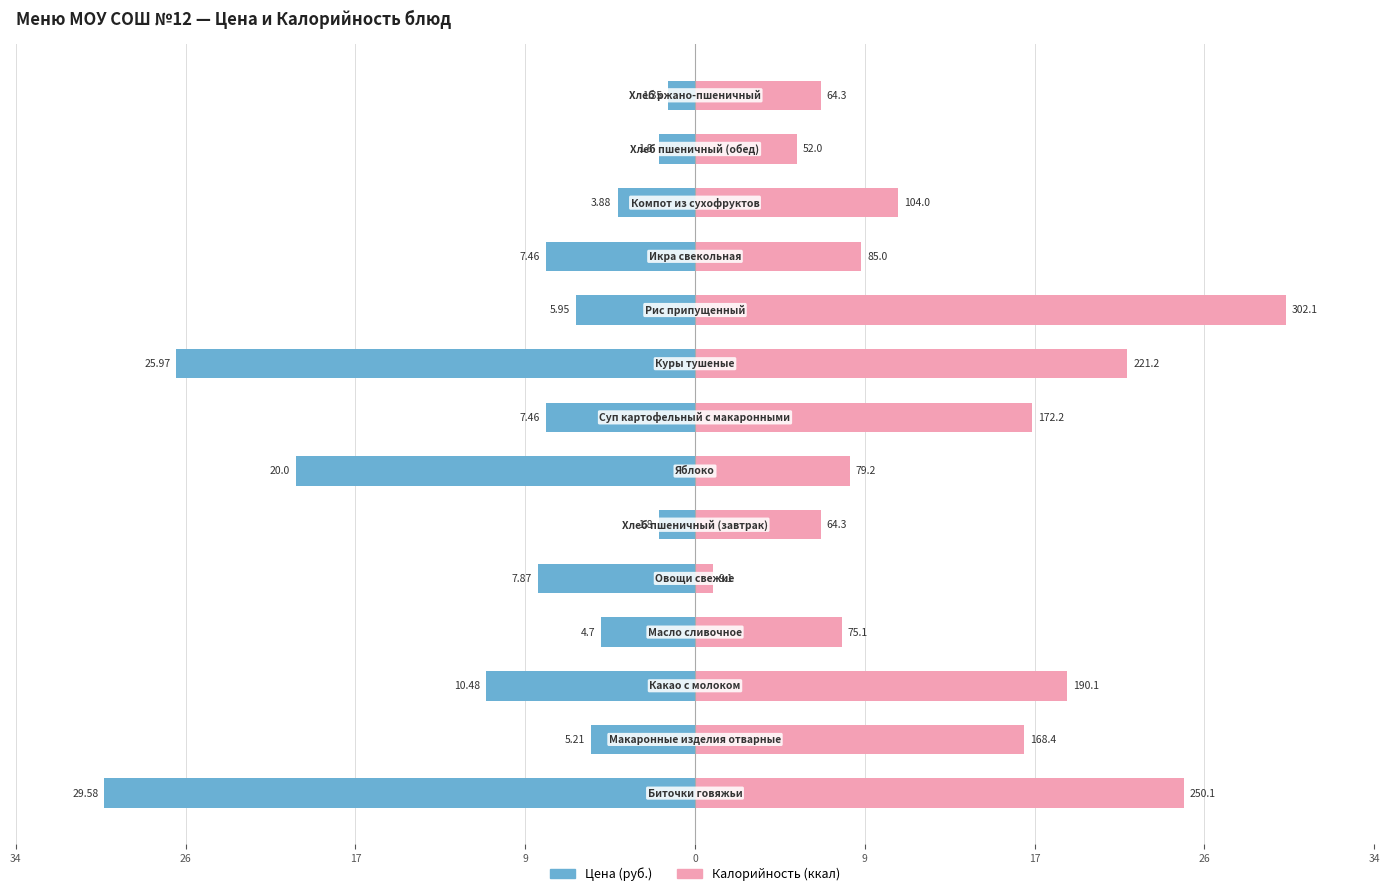

Are the bars horizontal?

Yes